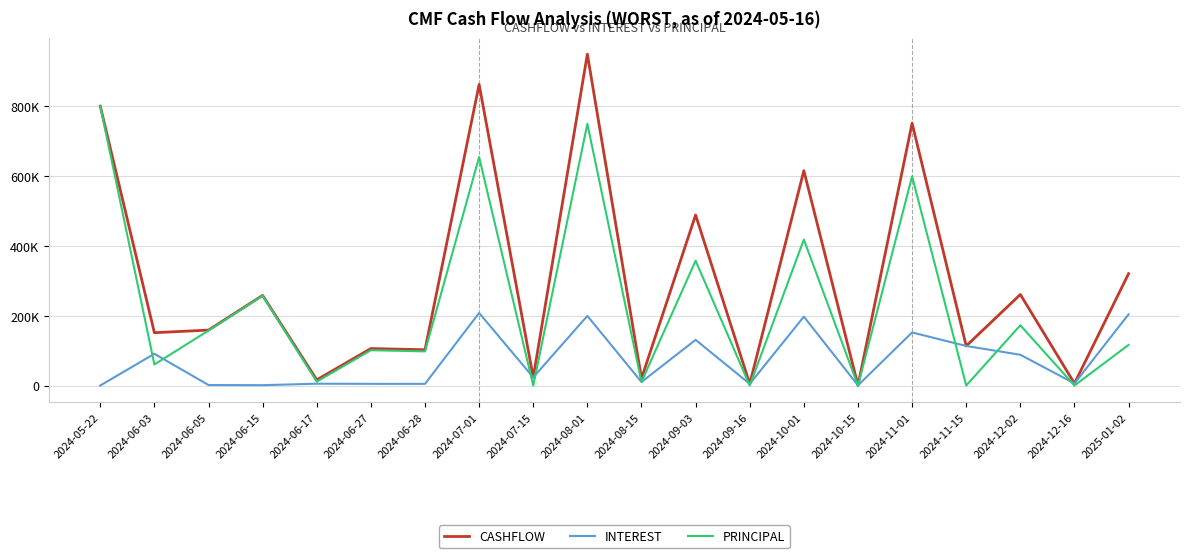

Which label corresponds to the smallest value in the chart?

2024-05-22